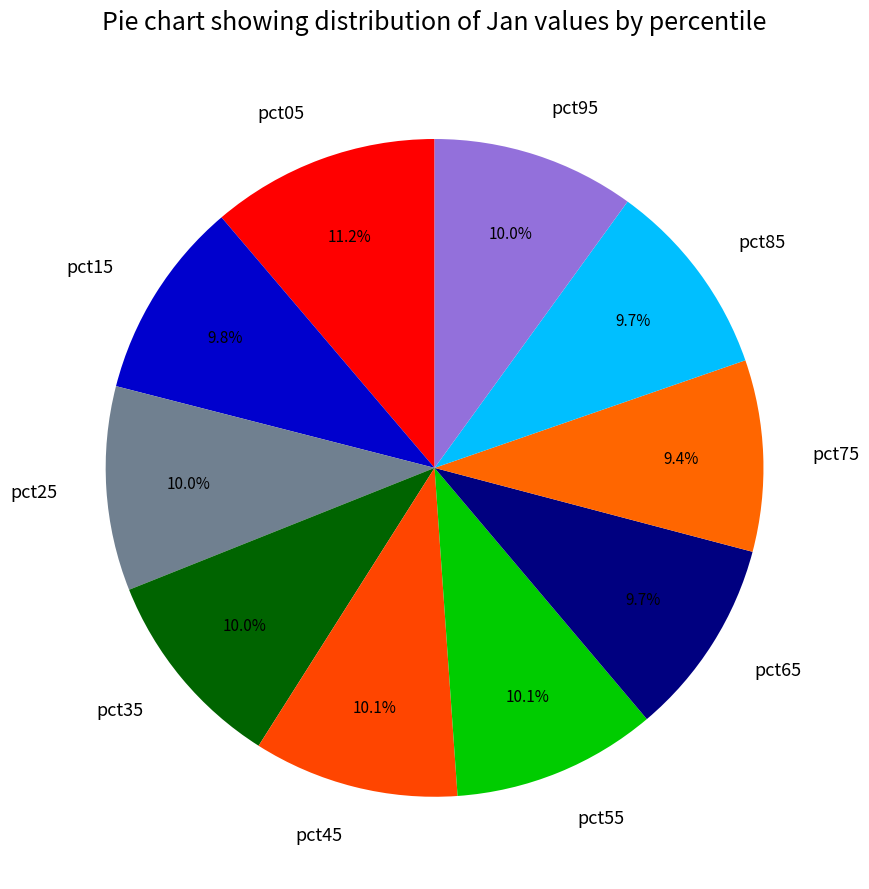

Combined, what portion of the pie is pct65 and pct95?

19.7%